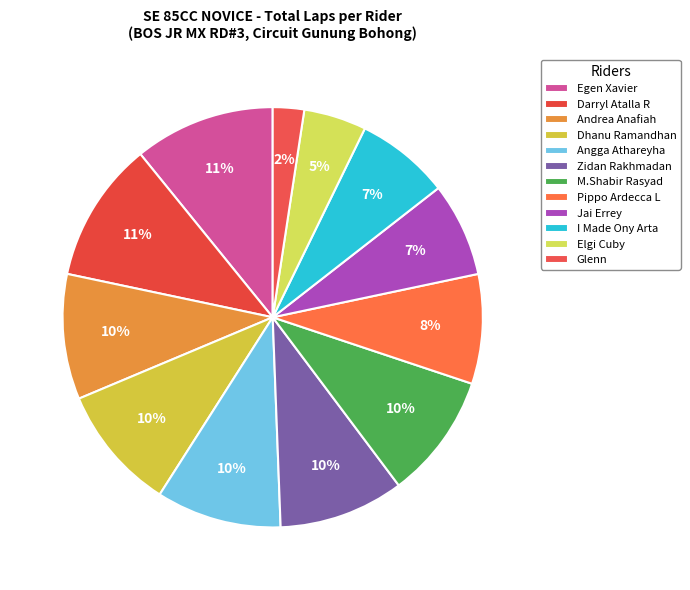

True or false: Pippo Ardecca L accounts for 1% of the total.

False